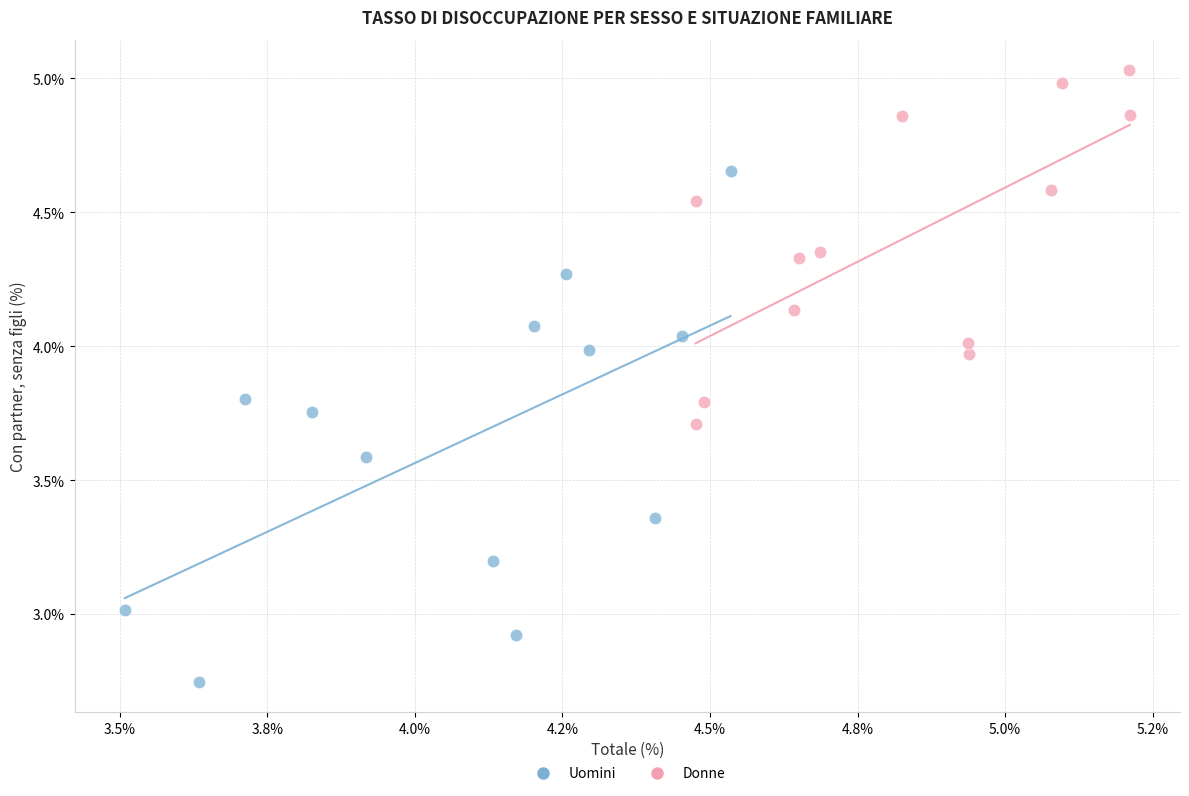

Which series has the widest spread of Y values?

Uomini